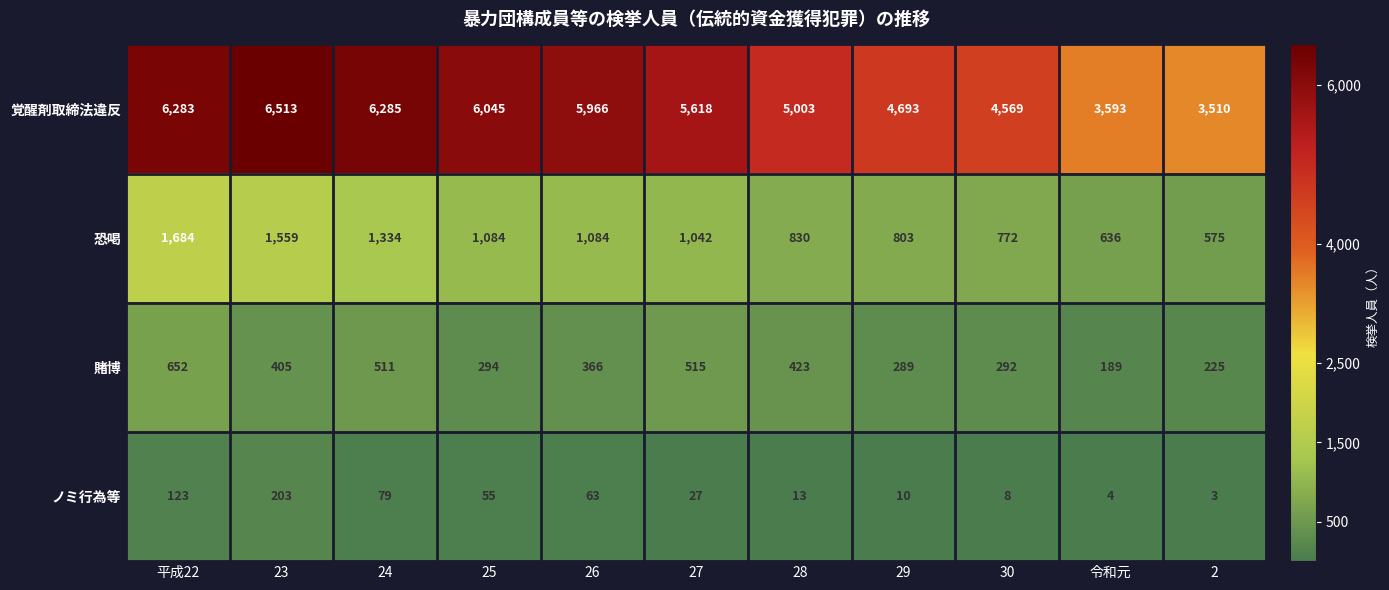

Which series changed the most between 25 and 26?

覚醒剤取締法違反